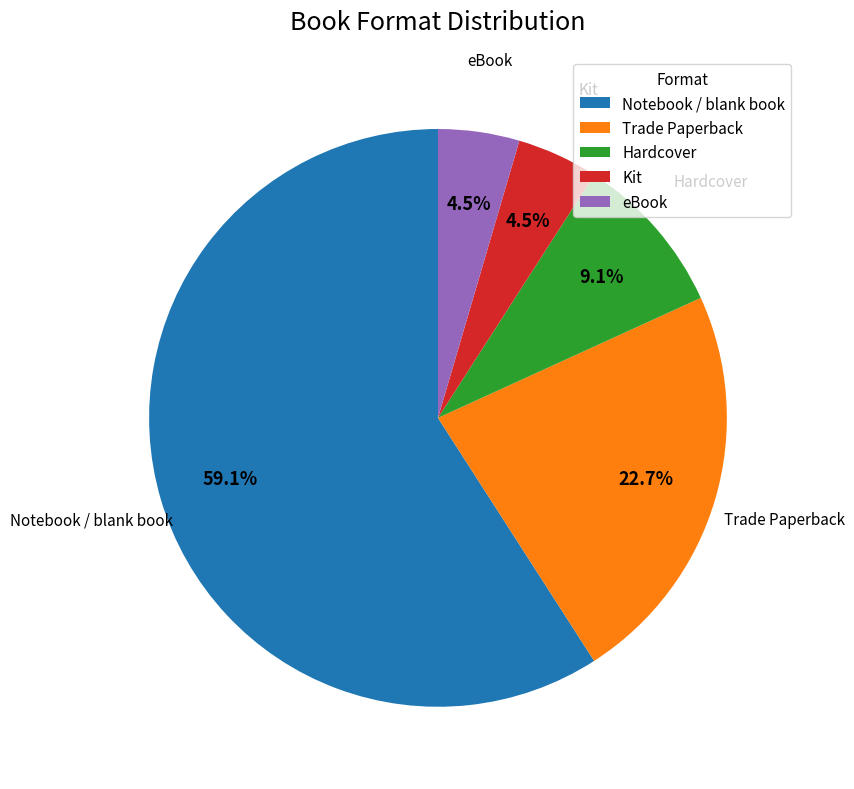

To the nearest percent, what portion does Hardcover represent?

9%